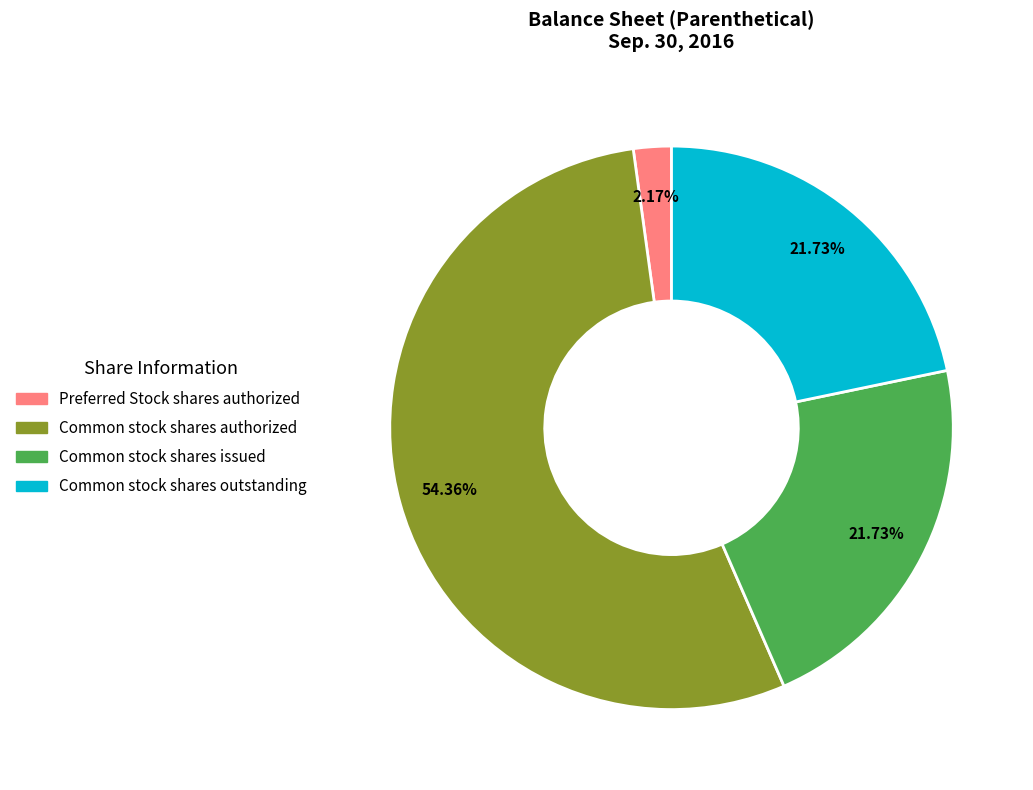

Is there a majority slice in this chart?

Yes